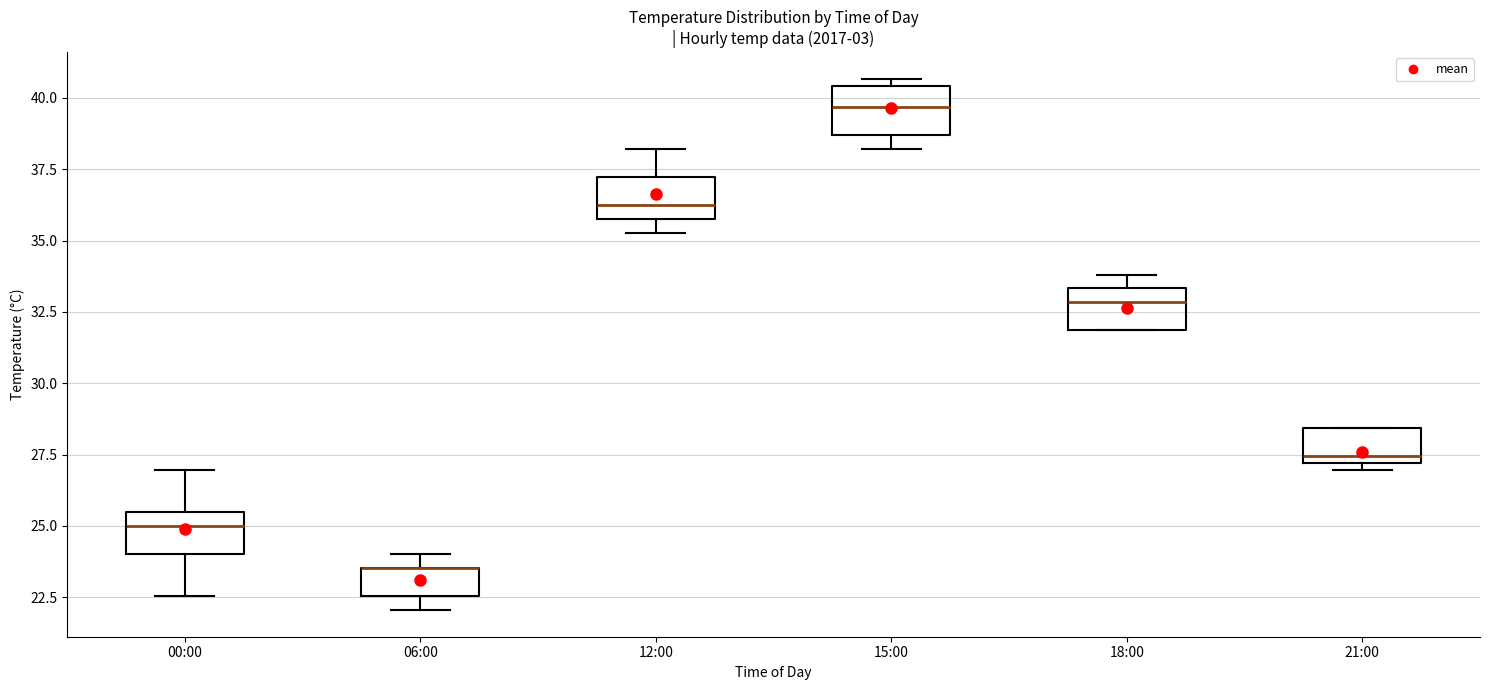

Where does the median line of the box for 00:00 sit on the y-axis? The values are not printed on the chart, so give them approximately, as read against the axis.

25.0